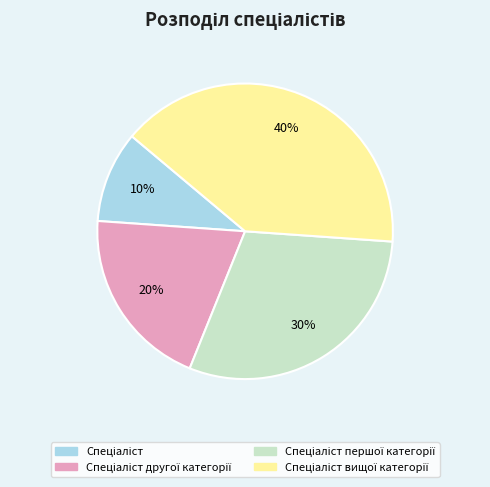

How many slices are in this pie chart?

4